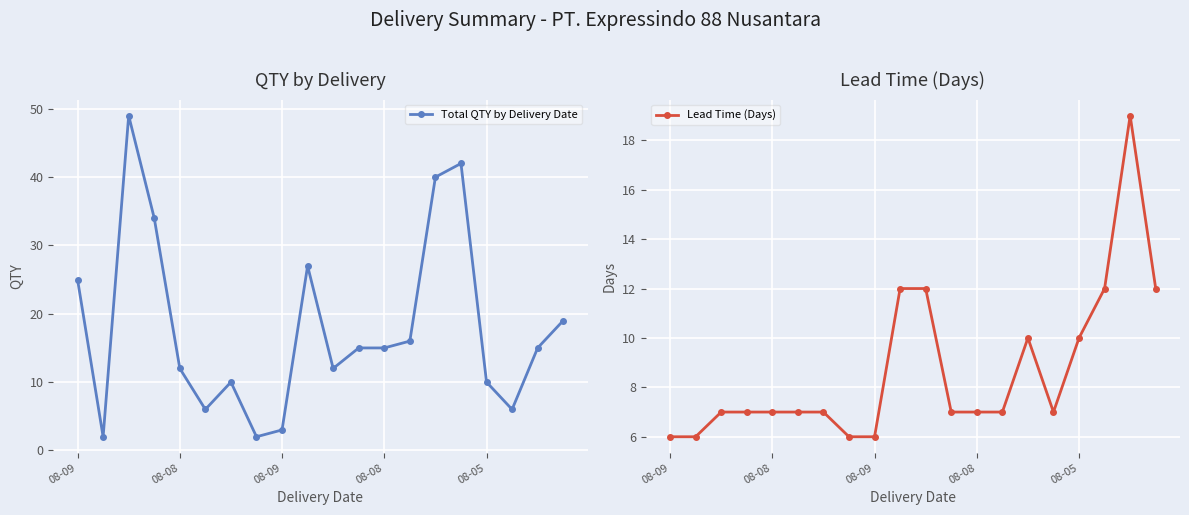

What is the difference between the maximum and second lowest values in the Lead Time (Days) series?

13